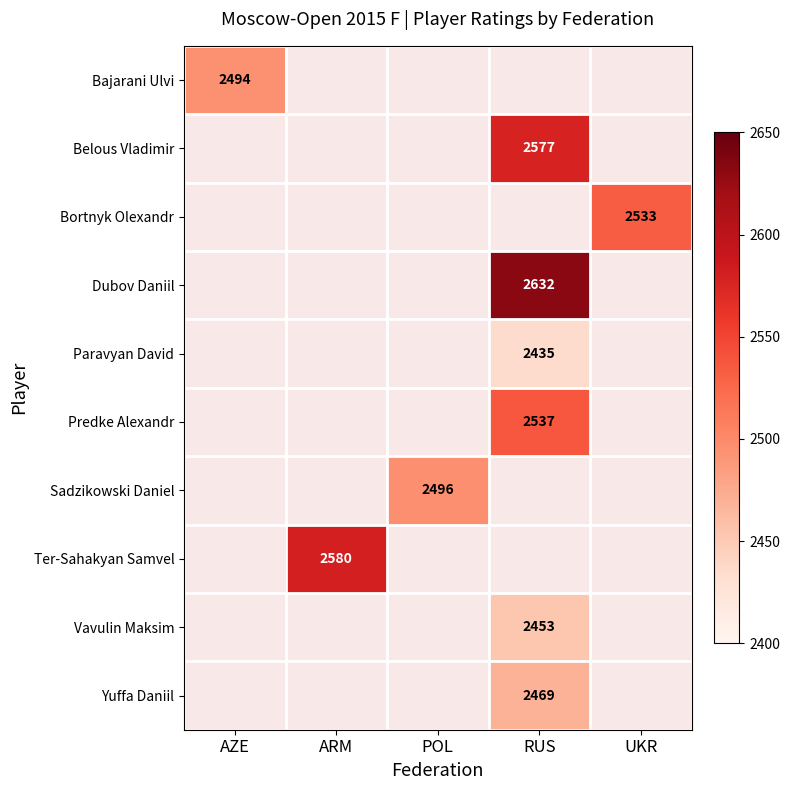

The Yuffa Daniil series shows 2469 at RUS. True or false?

True